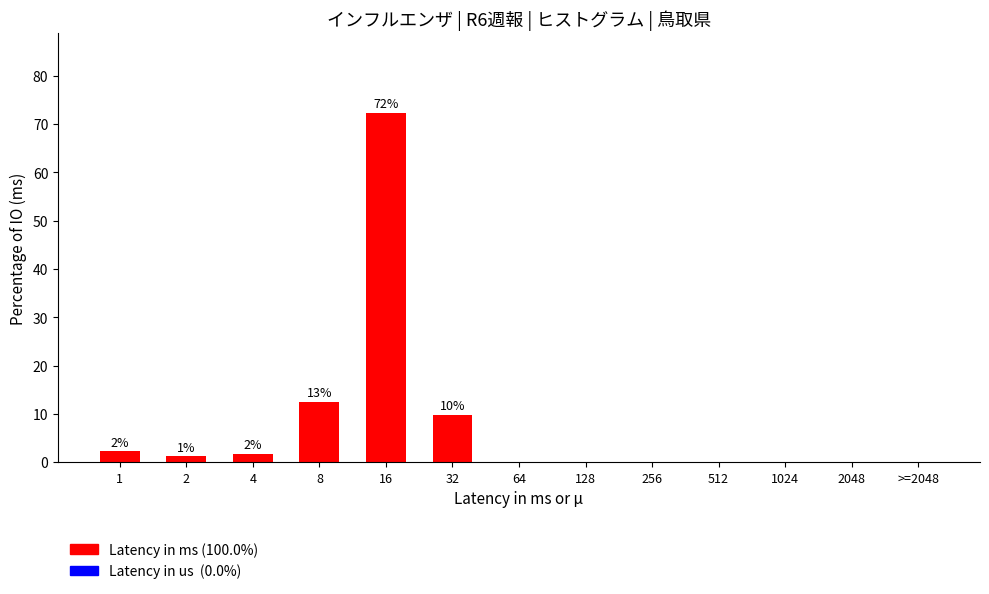

Reading right to left, extract all data points from this chart.

>=2048=0.0	2048=0.0	1024=0.0	512=0.0	256=0.0	128=0.0	64=0.0	32=9.9	16=72.3	8=12.6	4=1.8	2=1.2	1=2.3